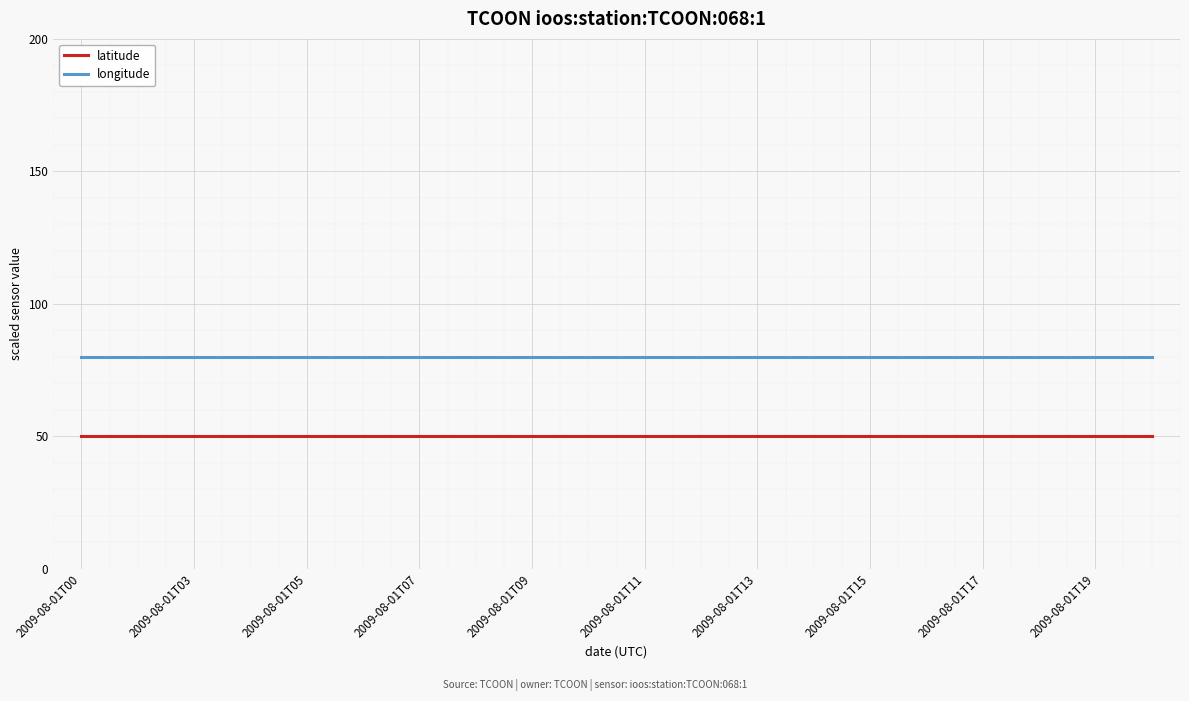

Which series has the largest total across all categories?

longitude